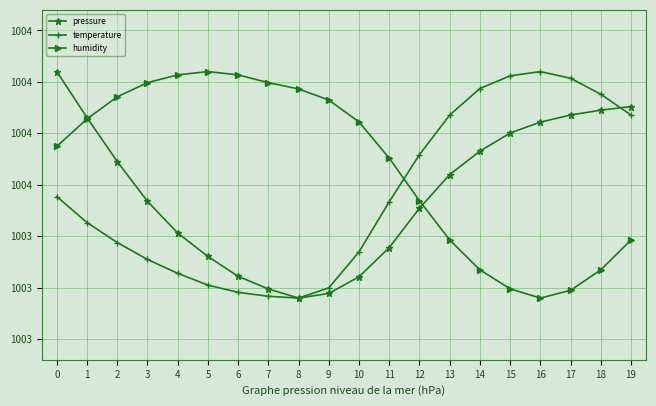

What is the difference between the highest and lowest values at 10?

75.3